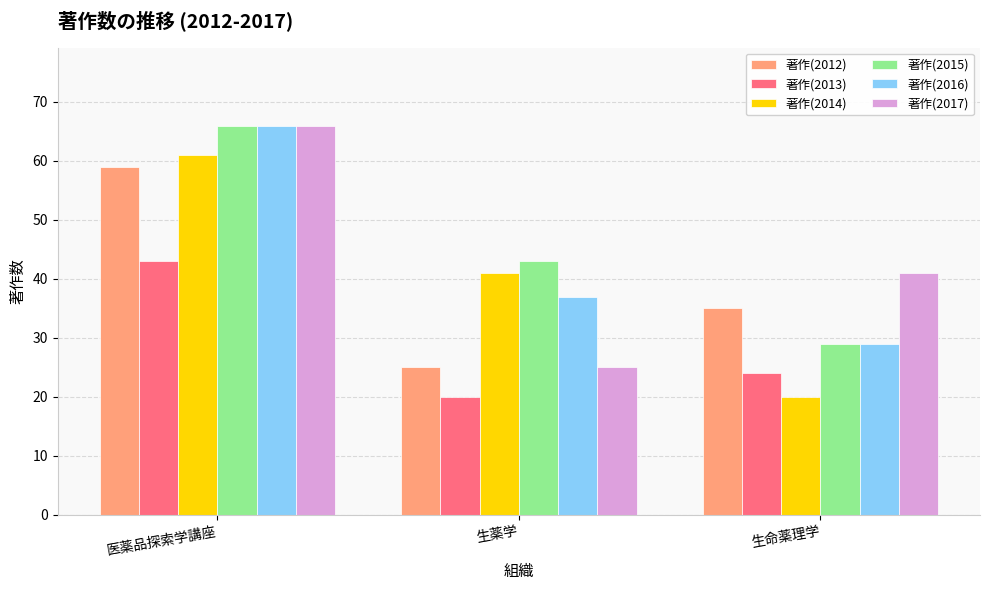

What is the label of the 3rd bar from the right?

医薬品探索学講座